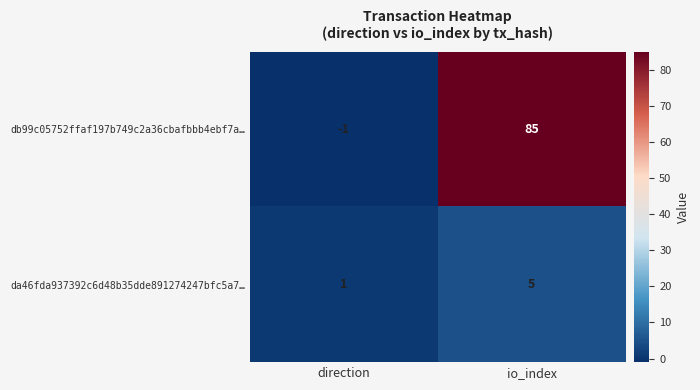

Rank the series at direction from highest to lowest value.

da46fda937392c6d48b35dde891274247bfc5a7…, db99c05752ffaf197b749c2a36cbafbbb4ebf7a…